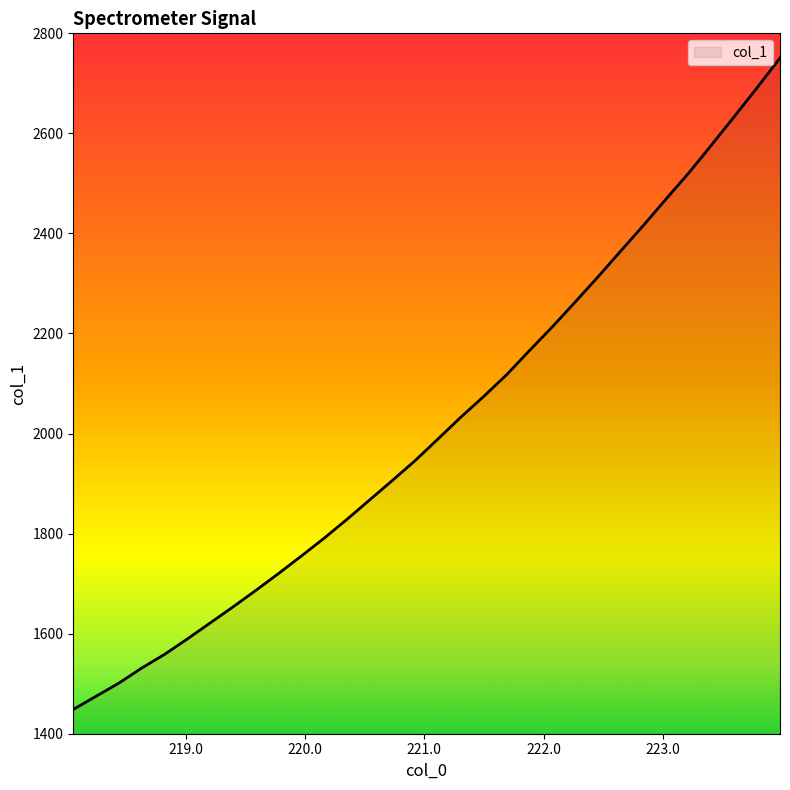

What is the difference between the maximum and minimum values?

1302.2